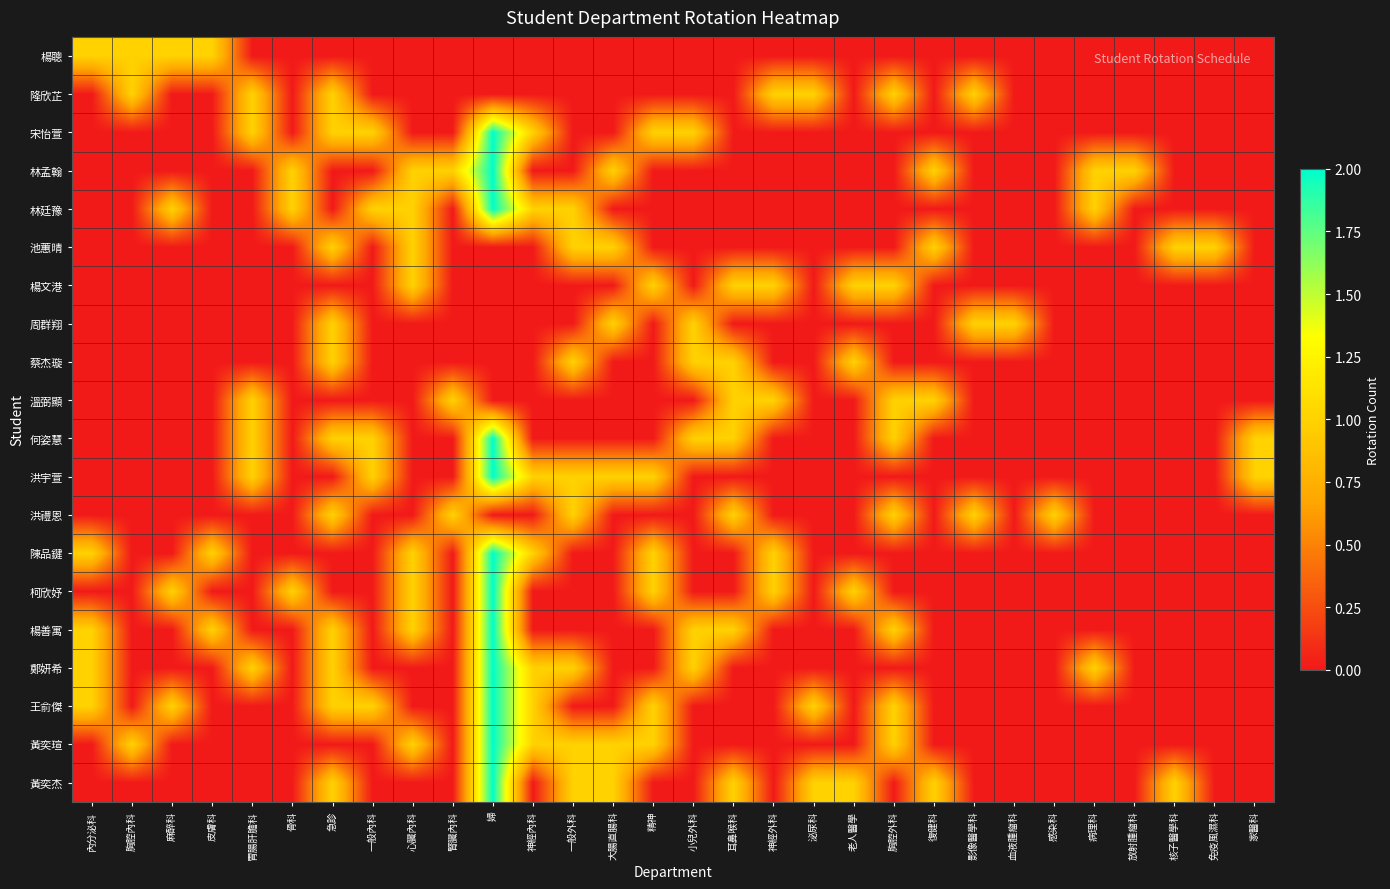

Reading right to left, transcribe all the data shown in this chart.

楊聰: 家醫科=0	免疫風濕科=0	核子醫學科=0	放射腫瘤科=0	病理科=0	感染科=0	血液腫瘤科=0	影像醫學科=0	復健科=0	胸腔外科=0	老人醫學=0	泌尿科=0	神經外科=0	耳鼻喉科=0	小兒外科=0	精神=0	大腸直腸科=0	一般外科=0	神經內科=0	婦=0	腎臟內科=0	心臟內科=0	一般內科=0	急診=0	骨科=0	胃腸肝膽科=0	皮膚科=1	麻醉科=1	胸腔內科=1	內分泌科=1
隆欣芷: 家醫科=0	免疫風濕科=0	核子醫學科=0	放射腫瘤科=0	病理科=0	感染科=0	血液腫瘤科=0	影像醫學科=1	復健科=0	胸腔外科=1	老人醫學=0	泌尿科=1	神經外科=1	耳鼻喉科=0	小兒外科=0	精神=0	大腸直腸科=0	一般外科=0	神經內科=0	婦=0	腎臟內科=0	心臟內科=0	一般內科=0	急診=1	骨科=0	胃腸肝膽科=1	皮膚科=0	麻醉科=0	胸腔內科=1	內分泌科=0
宋怡萱: 家醫科=0	免疫風濕科=0	核子醫學科=0	放射腫瘤科=0	病理科=0	感染科=0	血液腫瘤科=0	影像醫學科=0	復健科=0	胸腔外科=0	老人醫學=0	泌尿科=0	神經外科=0	耳鼻喉科=0	小兒外科=1	精神=1	大腸直腸科=0	一般外科=0	神經內科=1	婦=2	腎臟內科=0	心臟內科=0	一般內科=1	急診=1	骨科=0	胃腸肝膽科=1	皮膚科=0	麻醉科=0	胸腔內科=0	內分泌科=0
林孟翰: 家醫科=0	免疫風濕科=0	核子醫學科=0	放射腫瘤科=1	病理科=1	感染科=0	血液腫瘤科=0	影像醫學科=0	復健科=1	胸腔外科=0	老人醫學=0	泌尿科=0	神經外科=0	耳鼻喉科=0	小兒外科=0	精神=0	大腸直腸科=1	一般外科=0	神經內科=0	婦=2	腎臟內科=1	心臟內科=1	一般內科=0	急診=0	骨科=1	胃腸肝膽科=0	皮膚科=0	麻醉科=0	胸腔內科=0	內分泌科=0
林廷豫: 家醫科=0	免疫風濕科=0	核子醫學科=0	放射腫瘤科=0	病理科=1	感染科=0	血液腫瘤科=0	影像醫學科=0	復健科=0	胸腔外科=0	老人醫學=0	泌尿科=0	神經外科=0	耳鼻喉科=0	小兒外科=0	精神=0	大腸直腸科=0	一般外科=1	神經內科=1	婦=2	腎臟內科=0	心臟內科=1	一般內科=1	急診=0	骨科=1	胃腸肝膽科=0	皮膚科=0	麻醉科=1	胸腔內科=0	內分泌科=0
池蕙晴: 家醫科=0	免疫風濕科=1	核子醫學科=1	放射腫瘤科=0	病理科=0	感染科=0	血液腫瘤科=0	影像醫學科=0	復健科=1	胸腔外科=0	老人醫學=0	泌尿科=0	神經外科=0	耳鼻喉科=0	小兒外科=0	精神=0	大腸直腸科=1	一般外科=1	神經內科=0	婦=0	腎臟內科=0	心臟內科=1	一般內科=0	急診=1	骨科=0	胃腸肝膽科=0	皮膚科=0	麻醉科=0	胸腔內科=0	內分泌科=0
楊文港: 家醫科=0	免疫風濕科=0	核子醫學科=0	放射腫瘤科=0	病理科=0	感染科=0	血液腫瘤科=0	影像醫學科=0	復健科=0	胸腔外科=1	老人醫學=1	泌尿科=0	神經外科=1	耳鼻喉科=1	小兒外科=0	精神=1	大腸直腸科=0	一般外科=0	神經內科=0	婦=0	腎臟內科=0	心臟內科=1	一般內科=0	急診=0	骨科=0	胃腸肝膽科=0	皮膚科=0	麻醉科=0	胸腔內科=0	內分泌科=0
周群翔: 家醫科=0	免疫風濕科=0	核子醫學科=0	放射腫瘤科=0	病理科=0	感染科=0	血液腫瘤科=1	影像醫學科=1	復健科=0	胸腔外科=0	老人醫學=0	泌尿科=0	神經外科=0	耳鼻喉科=0	小兒外科=1	精神=0	大腸直腸科=1	一般外科=0	神經內科=0	婦=0	腎臟內科=0	心臟內科=0	一般內科=0	急診=1	骨科=0	胃腸肝膽科=0	皮膚科=0	麻醉科=0	胸腔內科=0	內分泌科=0
蔡杰璇: 家醫科=0	免疫風濕科=0	核子醫學科=0	放射腫瘤科=0	病理科=0	感染科=0	血液腫瘤科=0	影像醫學科=0	復健科=0	胸腔外科=0	老人醫學=1	泌尿科=0	神經外科=0	耳鼻喉科=1	小兒外科=1	精神=0	大腸直腸科=0	一般外科=1	神經內科=0	婦=0	腎臟內科=0	心臟內科=0	一般內科=0	急診=1	骨科=0	胃腸肝膽科=0	皮膚科=0	麻醉科=0	胸腔內科=0	內分泌科=0
溫弼顯: 家醫科=0	免疫風濕科=0	核子醫學科=0	放射腫瘤科=0	病理科=0	感染科=0	血液腫瘤科=0	影像醫學科=0	復健科=1	胸腔外科=1	老人醫學=0	泌尿科=0	神經外科=1	耳鼻喉科=1	小兒外科=0	精神=0	大腸直腸科=0	一般外科=0	神經內科=0	婦=0	腎臟內科=1	心臟內科=0	一般內科=0	急診=0	骨科=0	胃腸肝膽科=1	皮膚科=0	麻醉科=0	胸腔內科=0	內分泌科=0
何姿慧: 家醫科=1	免疫風濕科=0	核子醫學科=0	放射腫瘤科=0	病理科=0	感染科=0	血液腫瘤科=0	影像醫學科=0	復健科=0	胸腔外科=1	老人醫學=0	泌尿科=0	神經外科=0	耳鼻喉科=1	小兒外科=1	精神=0	大腸直腸科=0	一般外科=0	神經內科=0	婦=2	腎臟內科=0	心臟內科=0	一般內科=1	急診=1	骨科=0	胃腸肝膽科=1	皮膚科=0	麻醉科=0	胸腔內科=0	內分泌科=0
洪宇萱: 家醫科=1	免疫風濕科=0	核子醫學科=0	放射腫瘤科=0	病理科=0	感染科=0	血液腫瘤科=0	影像醫學科=0	復健科=0	胸腔外科=0	老人醫學=0	泌尿科=0	神經外科=0	耳鼻喉科=0	小兒外科=0	精神=1	大腸直腸科=1	一般外科=1	神經內科=1	婦=2	腎臟內科=0	心臟內科=0	一般內科=1	急診=0	骨科=0	胃腸肝膽科=1	皮膚科=0	麻醉科=0	胸腔內科=0	內分泌科=0
洪禮恩: 家醫科=0	免疫風濕科=0	核子醫學科=0	放射腫瘤科=0	病理科=0	感染科=1	血液腫瘤科=0	影像醫學科=1	復健科=0	胸腔外科=1	老人醫學=0	泌尿科=0	神經外科=0	耳鼻喉科=1	小兒外科=0	精神=0	大腸直腸科=0	一般外科=1	神經內科=0	婦=0	腎臟內科=1	心臟內科=0	一般內科=0	急診=1	骨科=0	胃腸肝膽科=0	皮膚科=0	麻醉科=0	胸腔內科=0	內分泌科=0
陳品鍵: 家醫科=0	免疫風濕科=0	核子醫學科=0	放射腫瘤科=0	病理科=0	感染科=0	血液腫瘤科=0	影像醫學科=0	復健科=0	胸腔外科=0	老人醫學=0	泌尿科=0	神經外科=1	耳鼻喉科=0	小兒外科=0	精神=1	大腸直腸科=0	一般外科=0	神經內科=1	婦=2	腎臟內科=0	心臟內科=1	一般內科=0	急診=0	骨科=0	胃腸肝膽科=0	皮膚科=1	麻醉科=0	胸腔內科=0	內分泌科=1
柯欣妤: 家醫科=0	免疫風濕科=0	核子醫學科=0	放射腫瘤科=0	病理科=0	感染科=0	血液腫瘤科=0	影像醫學科=0	復健科=0	胸腔外科=0	老人醫學=1	泌尿科=0	神經外科=1	耳鼻喉科=0	小兒外科=0	精神=1	大腸直腸科=0	一般外科=0	神經內科=0	婦=2	腎臟內科=0	心臟內科=1	一般內科=0	急診=0	骨科=1	胃腸肝膽科=0	皮膚科=0	麻醉科=1	胸腔內科=0	內分泌科=0
楊善寓: 家醫科=0	免疫風濕科=0	核子醫學科=0	放射腫瘤科=0	病理科=0	感染科=0	血液腫瘤科=0	影像醫學科=0	復健科=0	胸腔外科=1	老人醫學=0	泌尿科=0	神經外科=0	耳鼻喉科=1	小兒外科=1	精神=0	大腸直腸科=0	一般外科=0	神經內科=0	婦=2	腎臟內科=0	心臟內科=1	一般內科=0	急診=1	骨科=0	胃腸肝膽科=0	皮膚科=1	麻醉科=0	胸腔內科=0	內分泌科=1
鄭妍希: 家醫科=0	免疫風濕科=0	核子醫學科=0	放射腫瘤科=0	病理科=1	感染科=0	血液腫瘤科=0	影像醫學科=0	復健科=0	胸腔外科=0	老人醫學=0	泌尿科=0	神經外科=0	耳鼻喉科=0	小兒外科=1	精神=0	大腸直腸科=0	一般外科=1	神經內科=1	婦=2	腎臟內科=0	心臟內科=0	一般內科=0	急診=1	骨科=0	胃腸肝膽科=1	皮膚科=0	麻醉科=0	胸腔內科=0	內分泌科=1
王俞傑: 家醫科=0	免疫風濕科=0	核子醫學科=0	放射腫瘤科=0	病理科=0	感染科=0	血液腫瘤科=0	影像醫學科=0	復健科=0	胸腔外科=1	老人醫學=0	泌尿科=1	神經外科=0	耳鼻喉科=0	小兒外科=0	精神=1	大腸直腸科=0	一般外科=0	神經內科=1	婦=2	腎臟內科=0	心臟內科=0	一般內科=1	急診=1	骨科=0	胃腸肝膽科=0	皮膚科=0	麻醉科=1	胸腔內科=0	內分泌科=1
黃奕瑄: 家醫科=0	免疫風濕科=0	核子醫學科=0	放射腫瘤科=0	病理科=0	感染科=0	血液腫瘤科=0	影像醫學科=0	復健科=0	胸腔外科=1	老人醫學=0	泌尿科=0	神經外科=0	耳鼻喉科=0	小兒外科=0	精神=1	大腸直腸科=1	一般外科=1	神經內科=1	婦=2	腎臟內科=0	心臟內科=1	一般內科=0	急診=0	骨科=0	胃腸肝膽科=0	皮膚科=0	麻醉科=0	胸腔內科=1	內分泌科=0
黃奕杰: 家醫科=0	免疫風濕科=0	核子醫學科=1	放射腫瘤科=0	病理科=0	感染科=0	血液腫瘤科=0	影像醫學科=0	復健科=1	胸腔外科=0	老人醫學=1	泌尿科=1	神經外科=0	耳鼻喉科=1	小兒外科=0	精神=0	大腸直腸科=1	一般外科=1	神經內科=0	婦=2	腎臟內科=0	心臟內科=0	一般內科=0	急診=1	骨科=0	胃腸肝膽科=0	皮膚科=0	麻醉科=0	胸腔內科=0	內分泌科=0